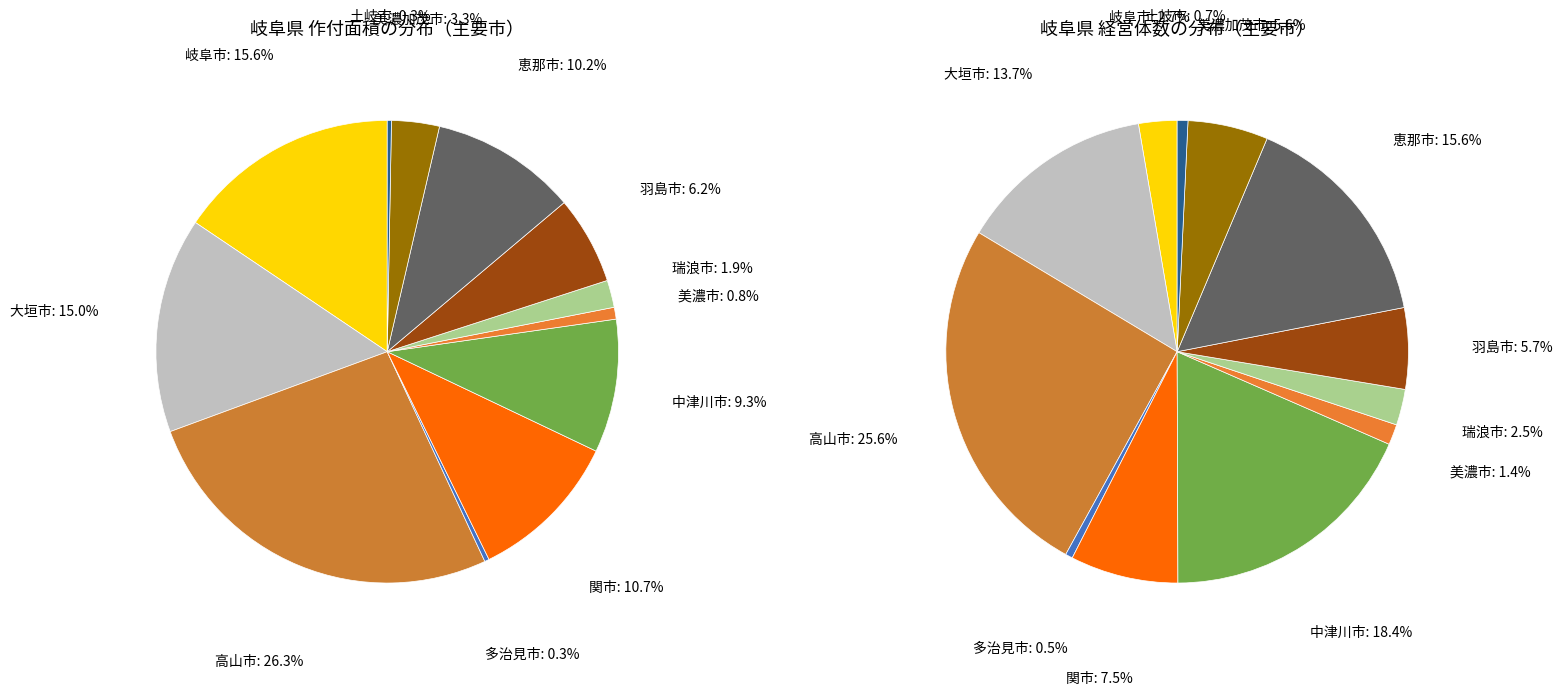

Which has a higher value, 中津川市 or 恵那市?

恵那市